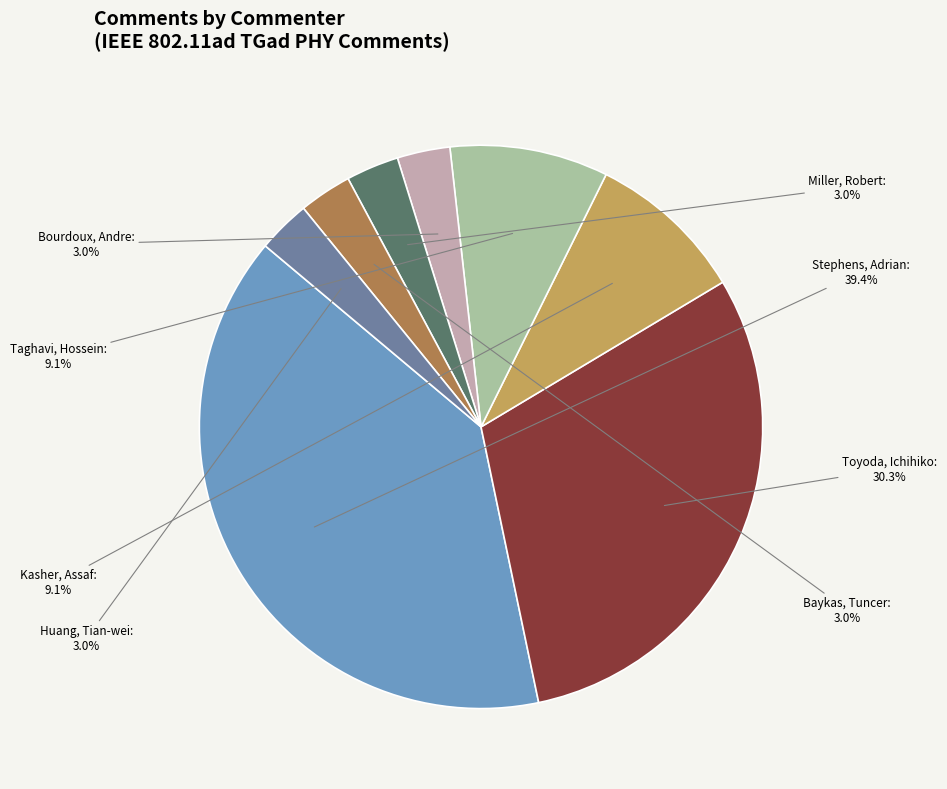

Is there any slice that represents more than half of the pie?

No